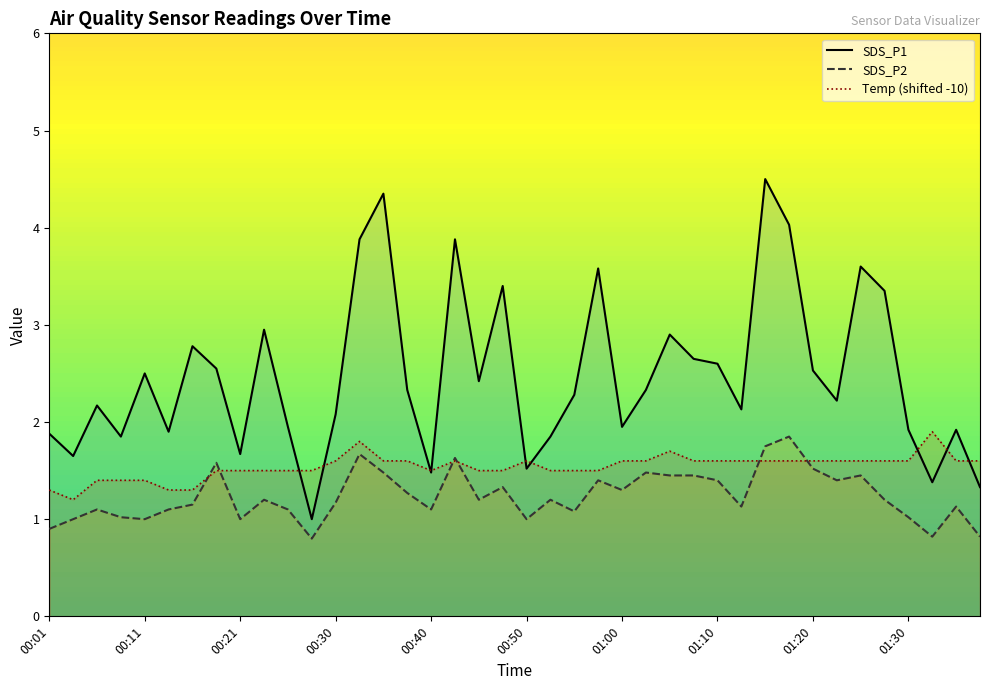

Is the value of SDS_P1 at 01:30 greater than the value of Temp (shifted) at 01:30?

Yes